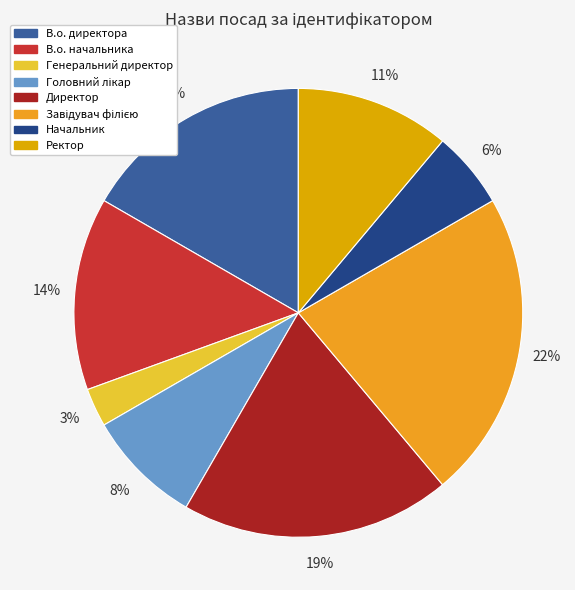

Which slice is the smallest?

Генеральний директор